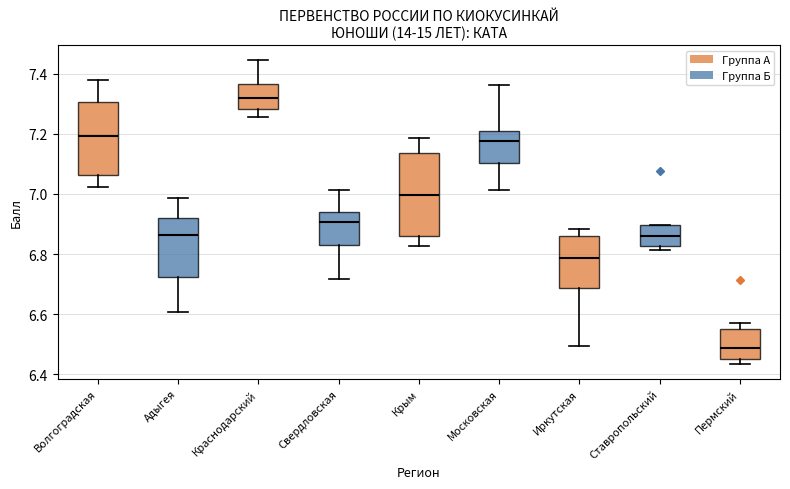

Reading left to right, read every box against the y-axis: the position of its median line, the range the box covers, and the ends of its whiskers. The values are not printed on the chart, so give them approximately, as read against the axis.

Волгоградская: median 7.20, box 7.06 to 7.30, whiskers 7.02 to 7.38
Адыгея: median 6.86, box 6.72 to 6.92, whiskers 6.60 to 6.98
Краснодарский: median 7.32, box 7.28 to 7.36, whiskers 7.26 to 7.44
Свердловская: median 6.90, box 6.84 to 6.94, whiskers 6.72 to 7.02
Крым: median 7.00, box 6.86 to 7.14, whiskers 6.82 to 7.18
Московская: median 7.18, box 7.10 to 7.20, whiskers 7.02 to 7.36
Иркутская: median 6.78, box 6.68 to 6.86, whiskers 6.50 to 6.88
Ставропольский: median 6.86, box 6.82 to 6.90, whiskers 6.82 (just below the box's lower edge) to 6.90
Пермский: median 6.48, box 6.44 to 6.56, whiskers 6.44 (just below the box's lower edge) to 6.58